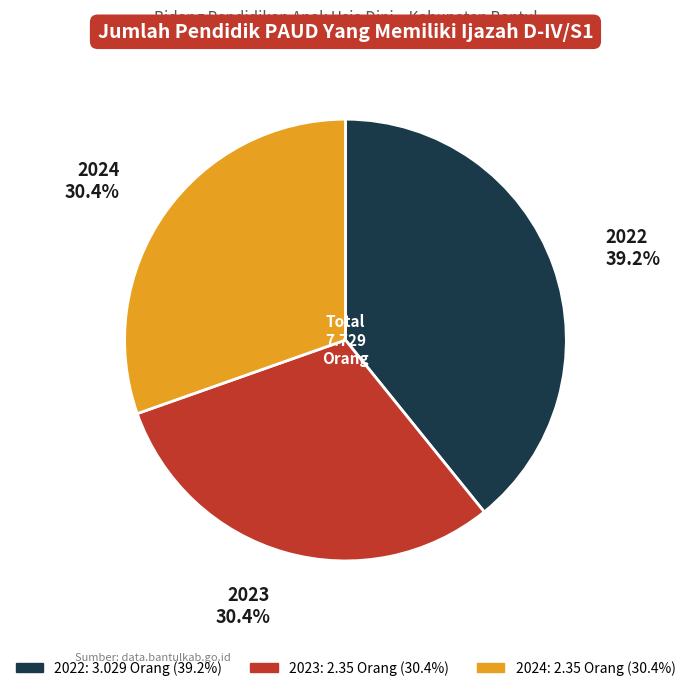

True or false: 2024 accounts for 30% of the total.

True